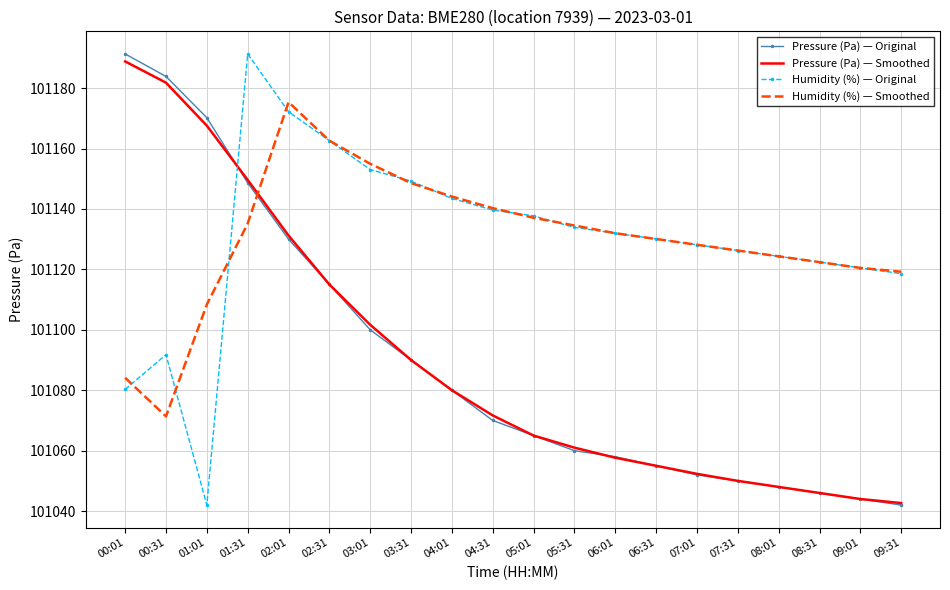

What are all the series names shown in the legend?

Pressure (Pa) — Original, Pressure (Pa) — Smoothed, Humidity (%) — Original, Humidity (%) — Smoothed